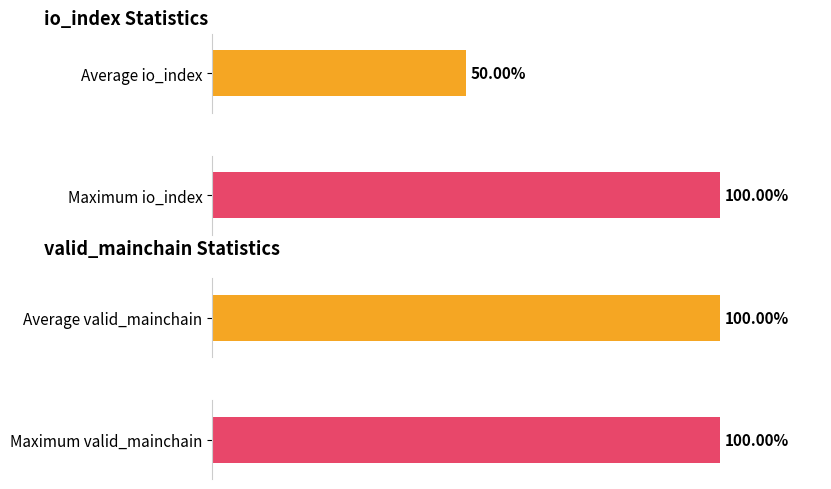

How many bars are there in each group?

2